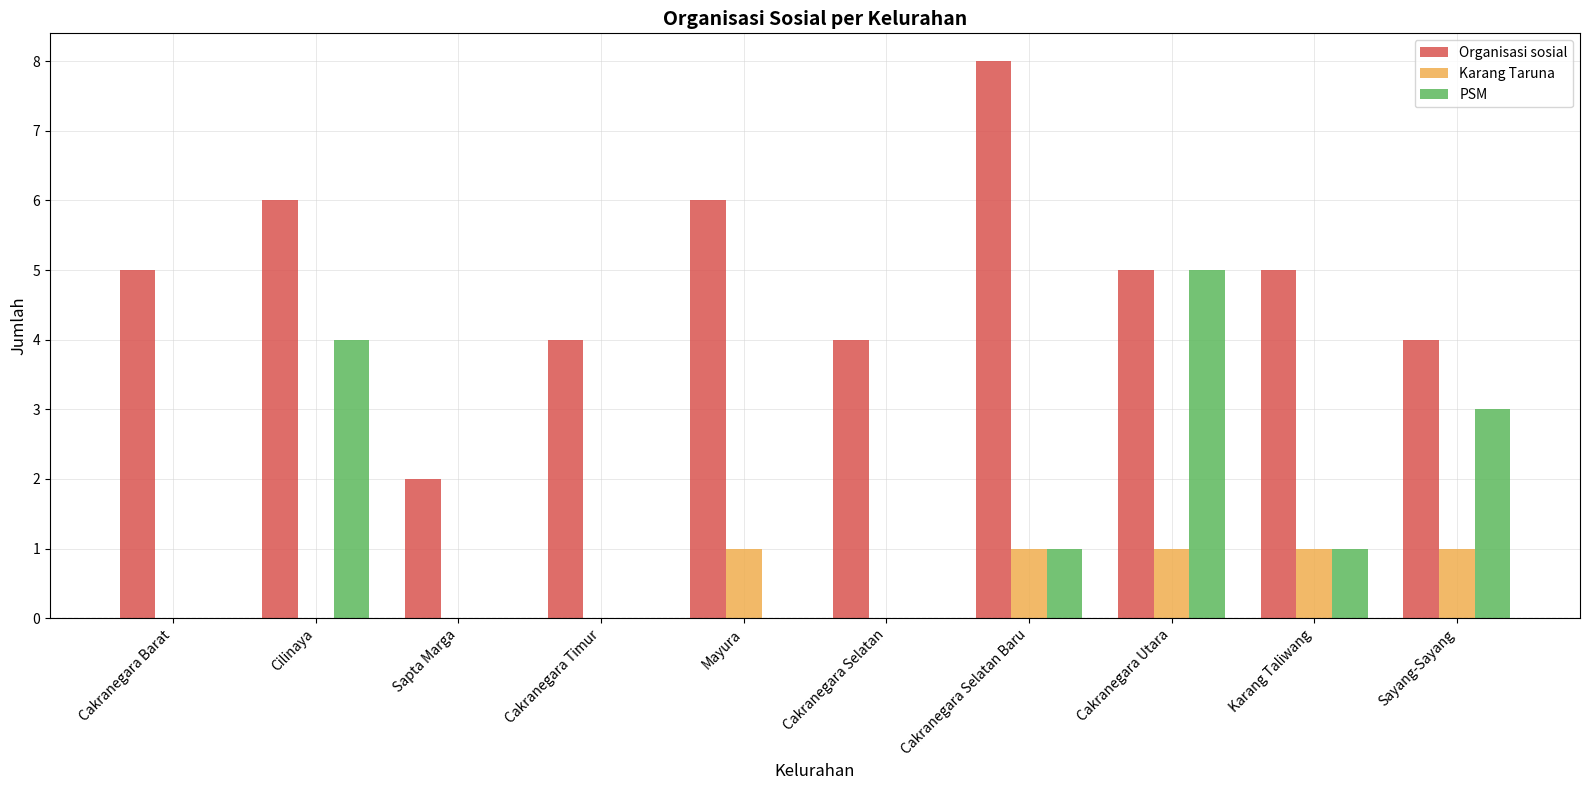

What is the total value across all series at Sapta Marga?

2